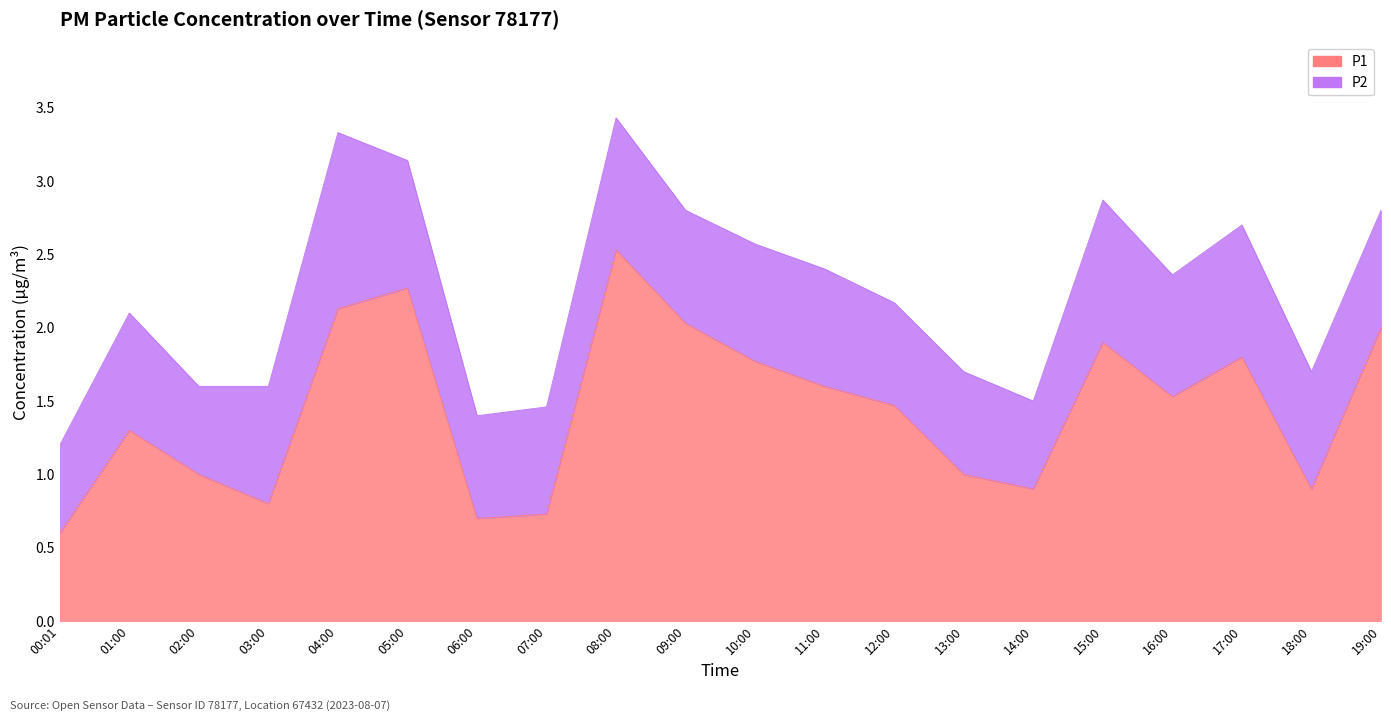

What position from the left is 10:00?

11